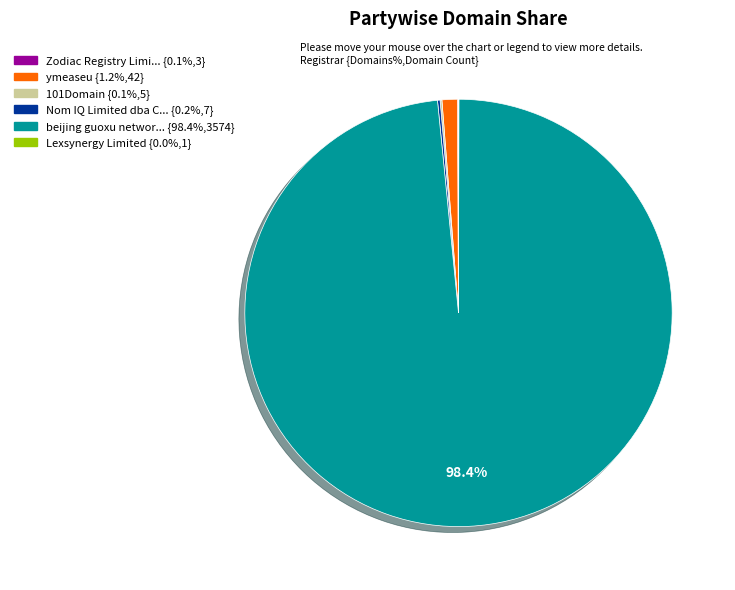

Is there a majority slice in this chart?

Yes